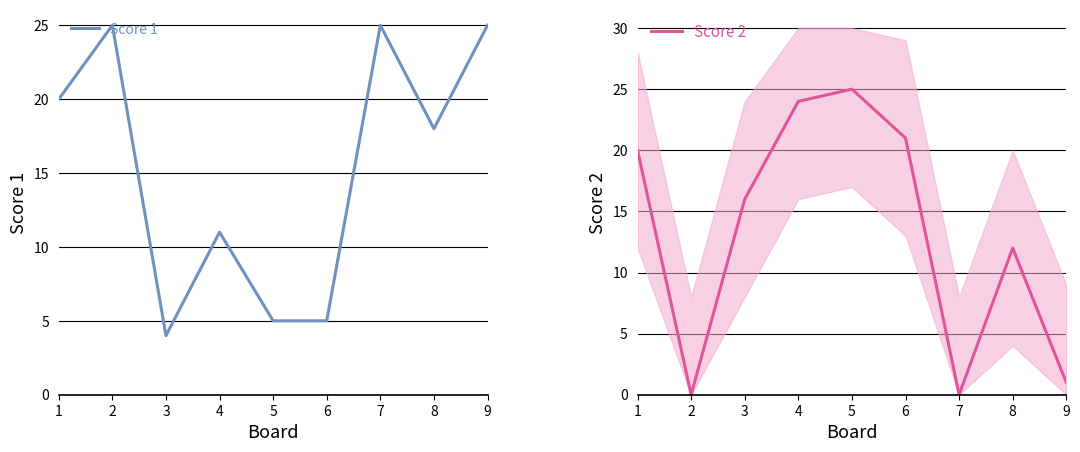

What are all the series names shown in the legend?

Score 1, Score 2